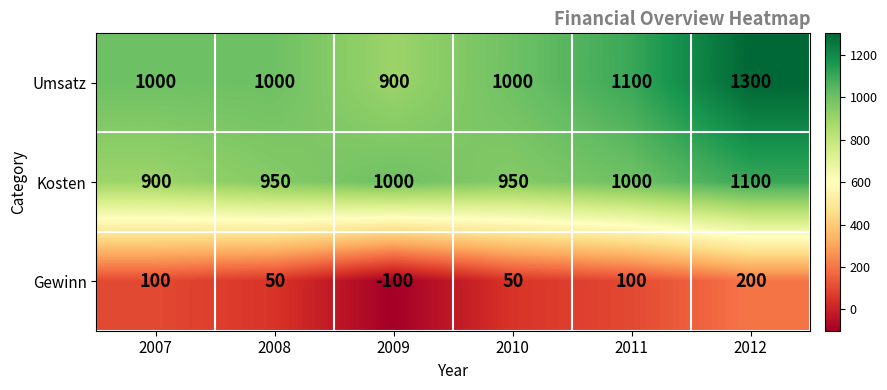

What is the sum of all Umsatz values?

6300